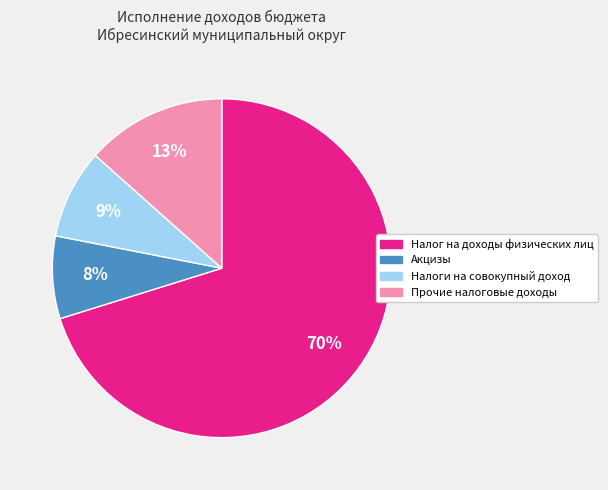

What is the smallest slice in the pie chart?

Акцизы